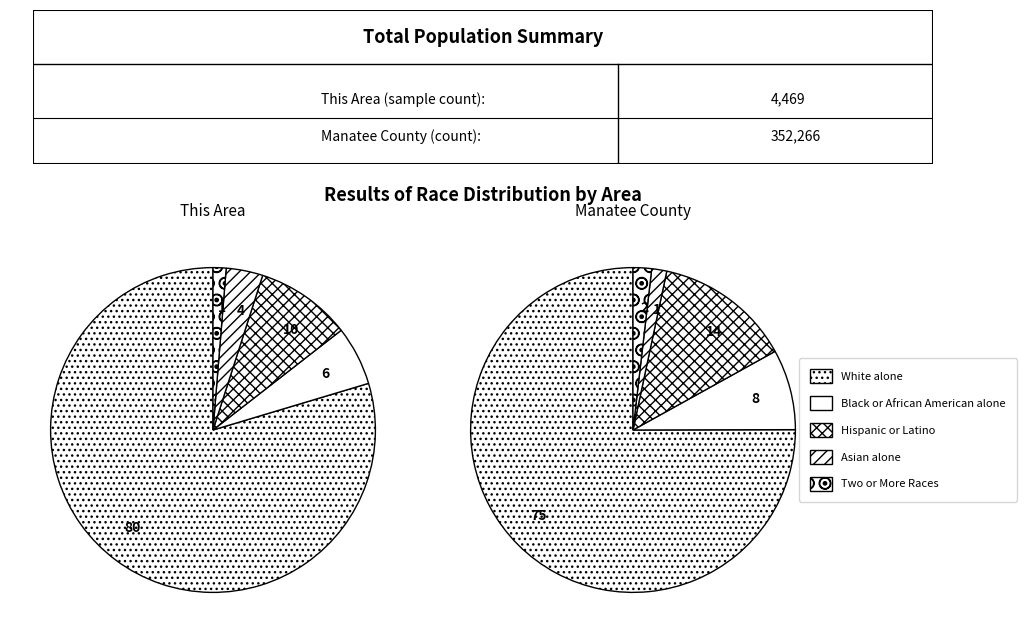

Combined, what portion of the pie is 1 and 3?

94.1%